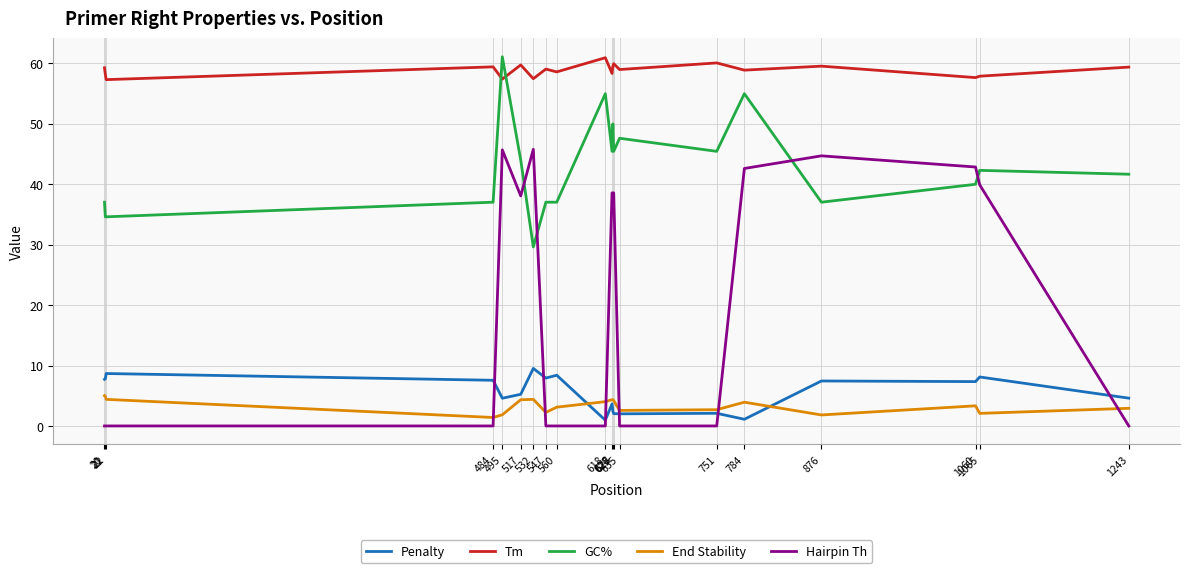

The Hairpin Th series shows 23.5 at 1060. True or false?

False